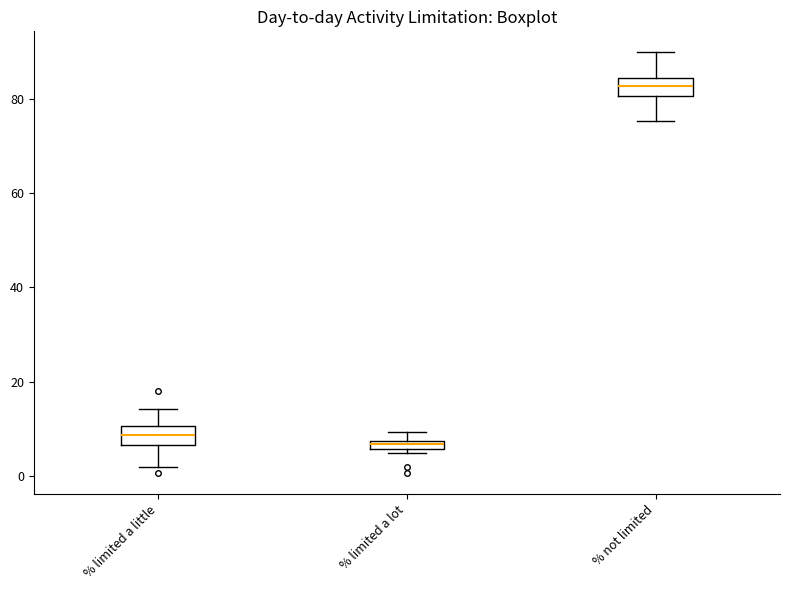

Where does the lower whisker of the box for % limited a little end on the y-axis? The values are not printed on the chart, so give them approximately, as read against the axis.

2